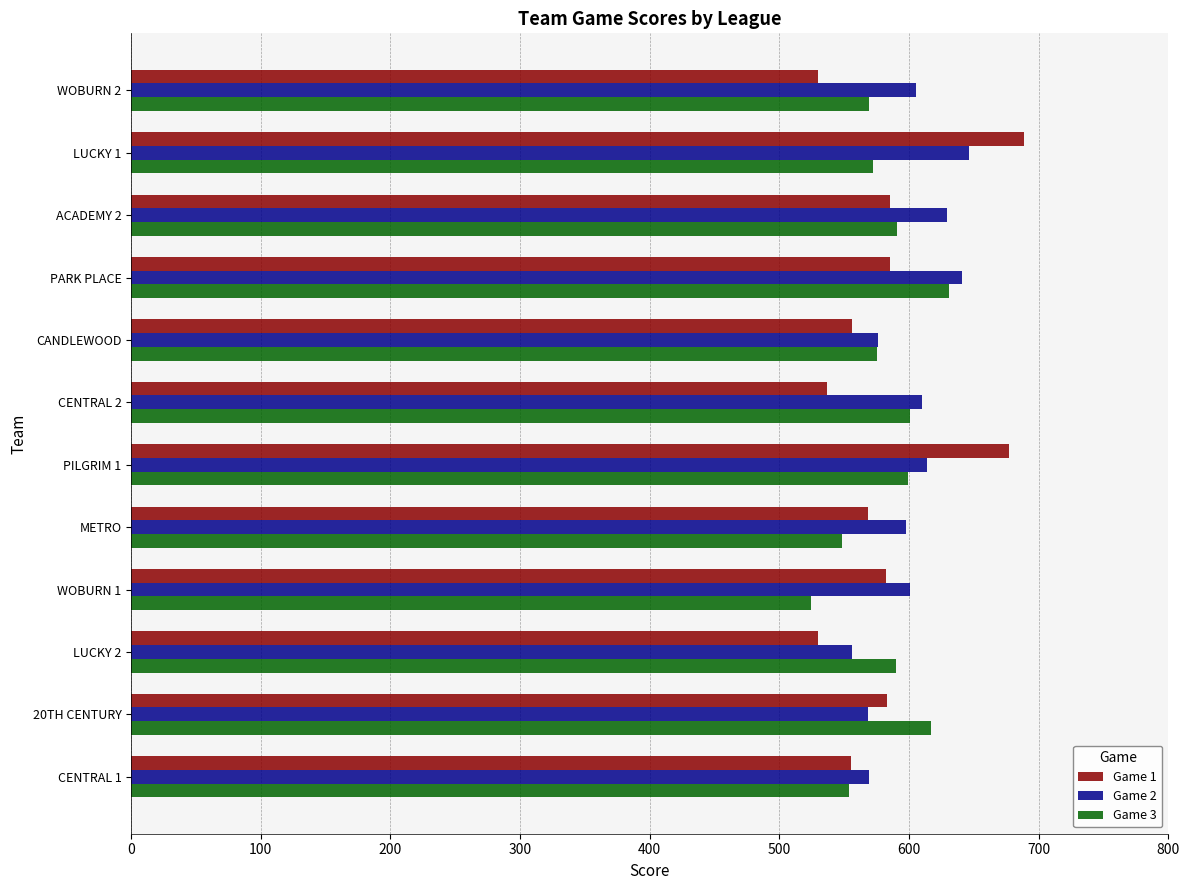

The value of Game 1 at LUCKY 2 is 320. True or false?

False